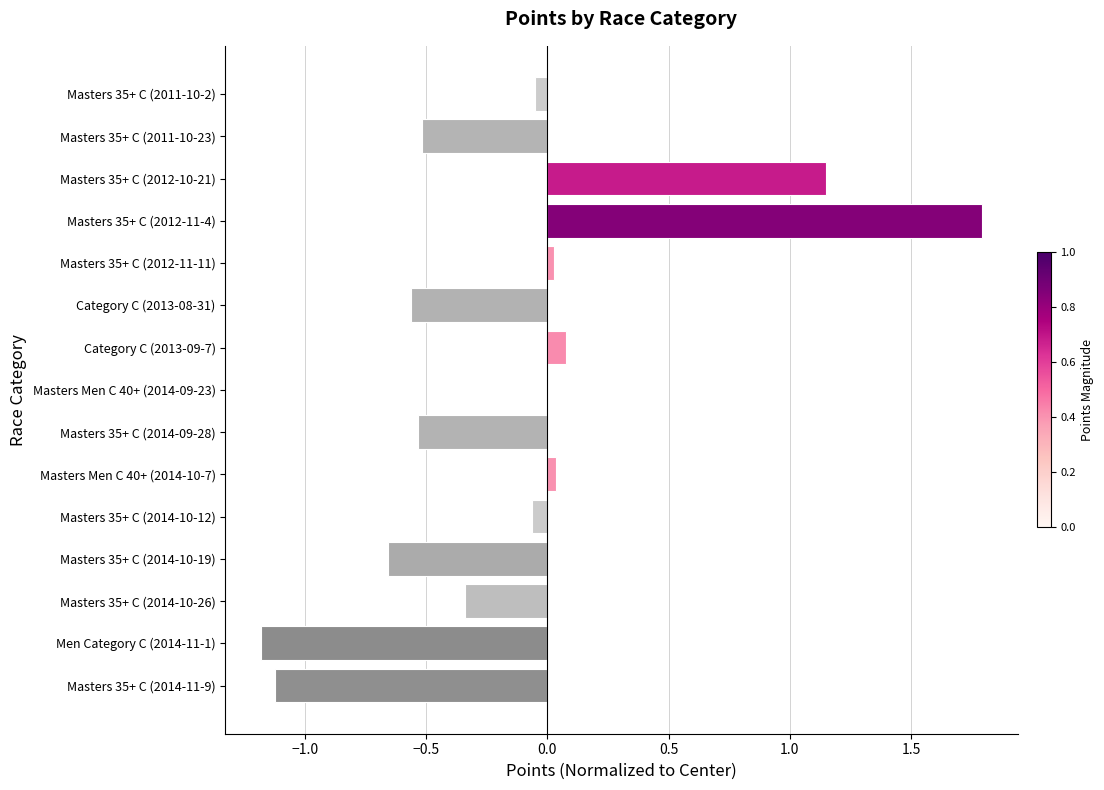

True or false: the data shows -0.9 at Masters 35+ C (2014-09-28).

False